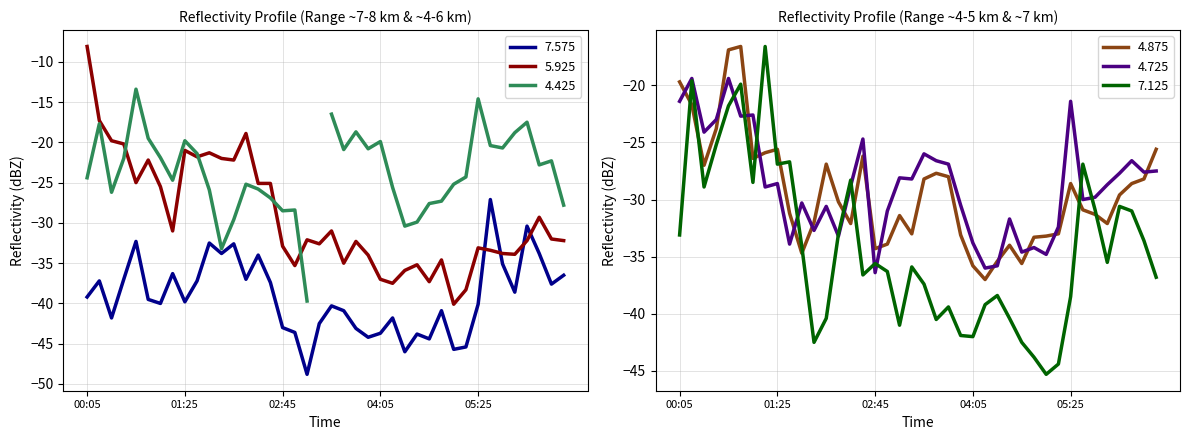

At which category is the sum across all series the highest?

1993/09/09 00:15